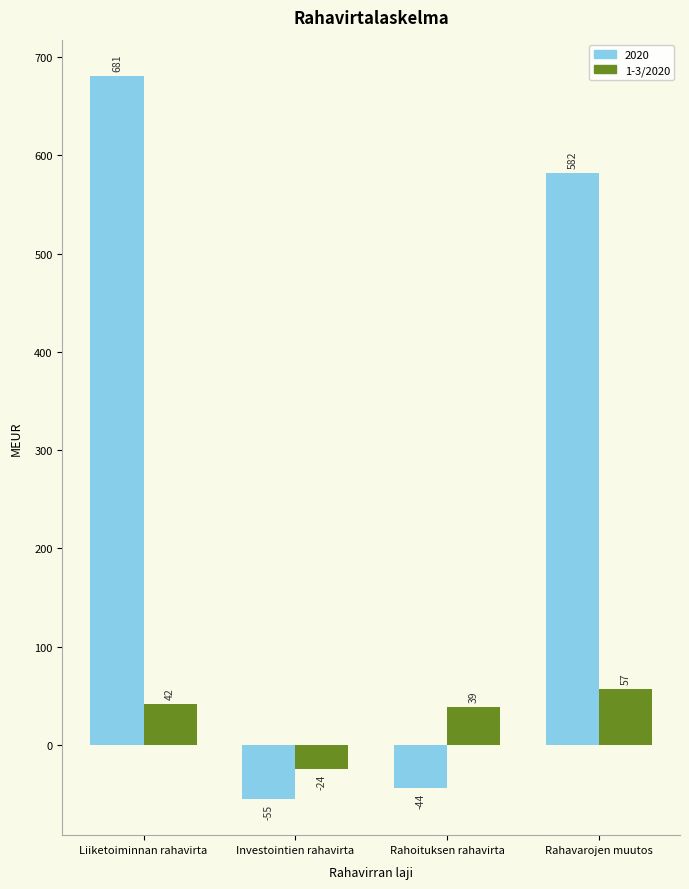

Rank the series at Liiketoiminnan rahavirta from lowest to highest value.

1-3/2020, 2020